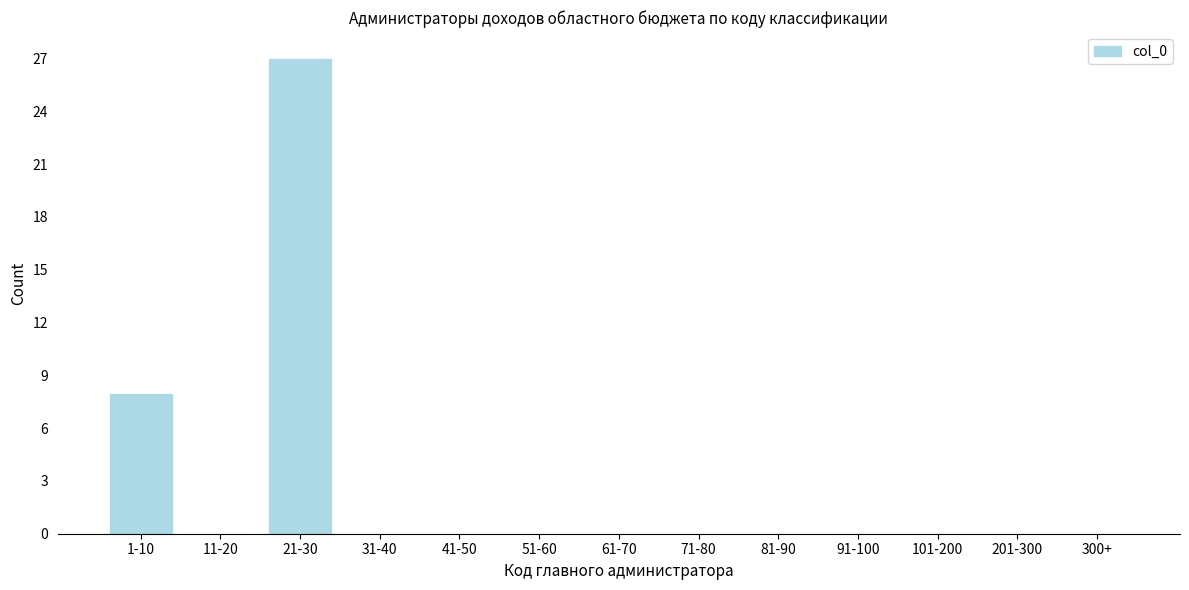

Reading left to right, what are all the values shown in this chart?

1-10=8	11-20=0	21-30=27	31-40=0	41-50=0	51-60=0	61-70=0	71-80=0	81-90=0	91-100=0	101-200=0	201-300=0	300+=0